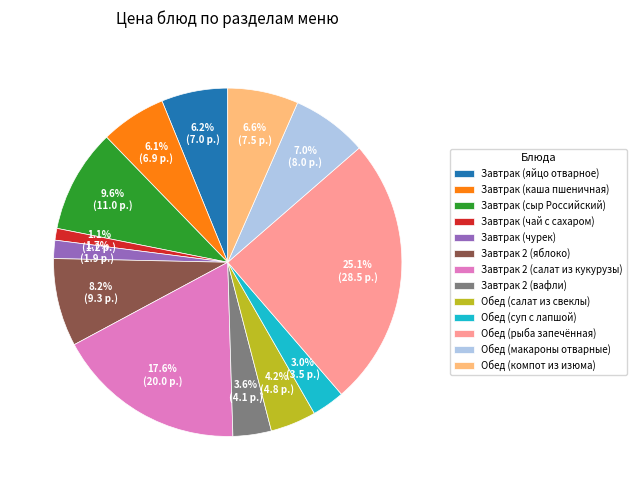

What percentage is the Завтрак (яйцо отварное) slice, to the nearest percent?

6%